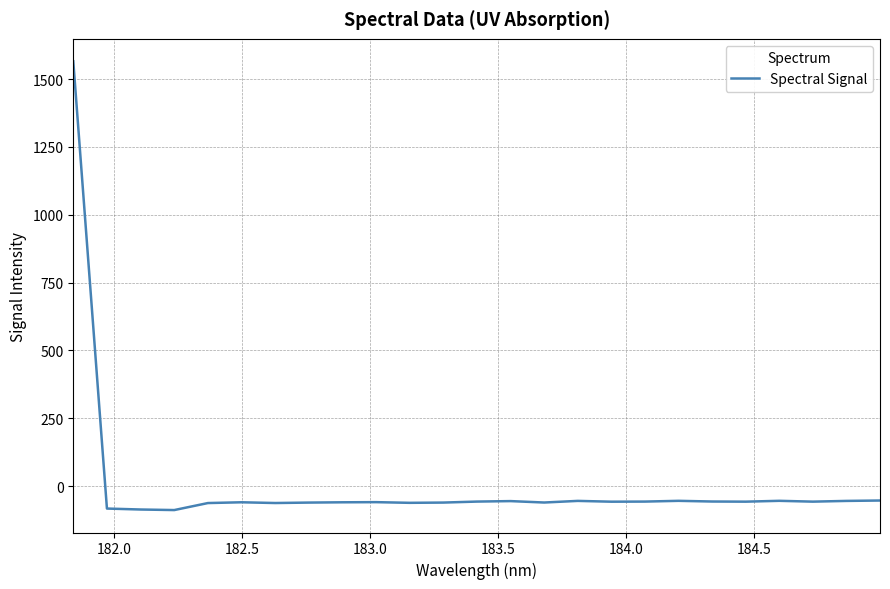

What is the difference between the maximum and minimum values?

1654.3